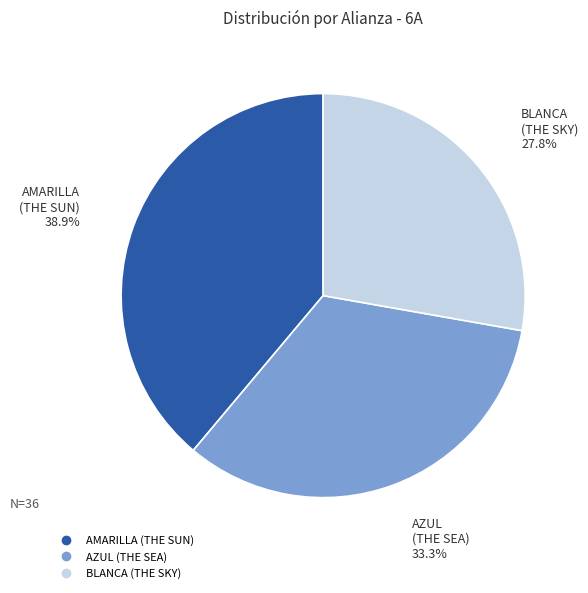

To the nearest percent, what is the combined percentage of BLANCA (THE SKY) and AMARILLA (THE SUN)?

67%